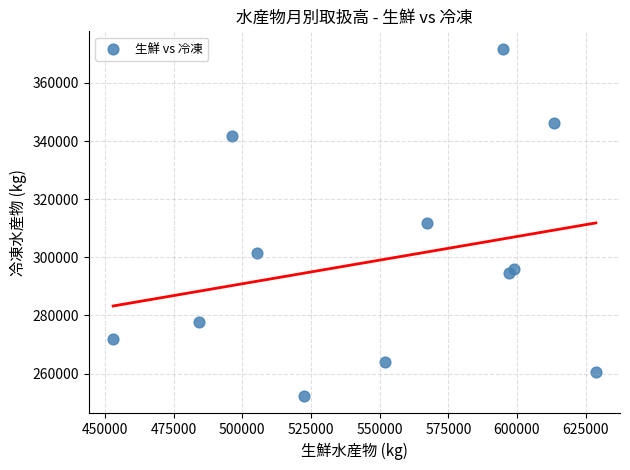

What is the average Y value?

299222